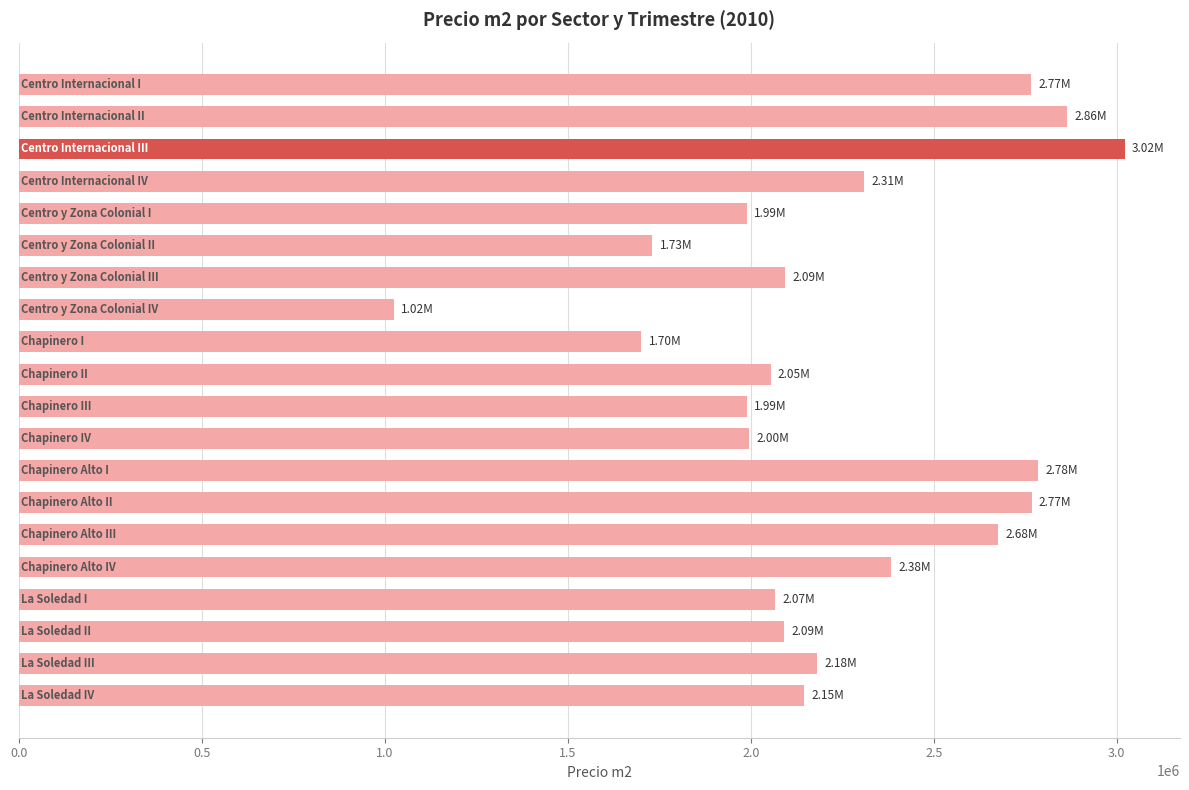

What is the average value?

2231782.7